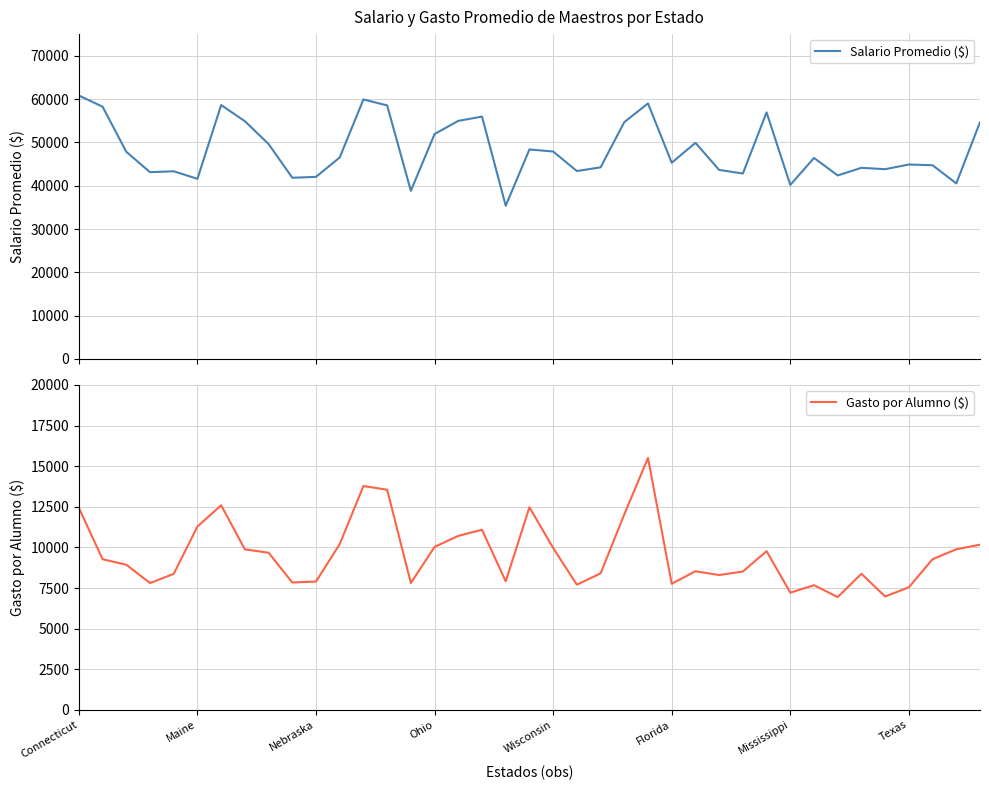

At which label does Gasto por Alumno ($) first exceed 9275?

Connecticut